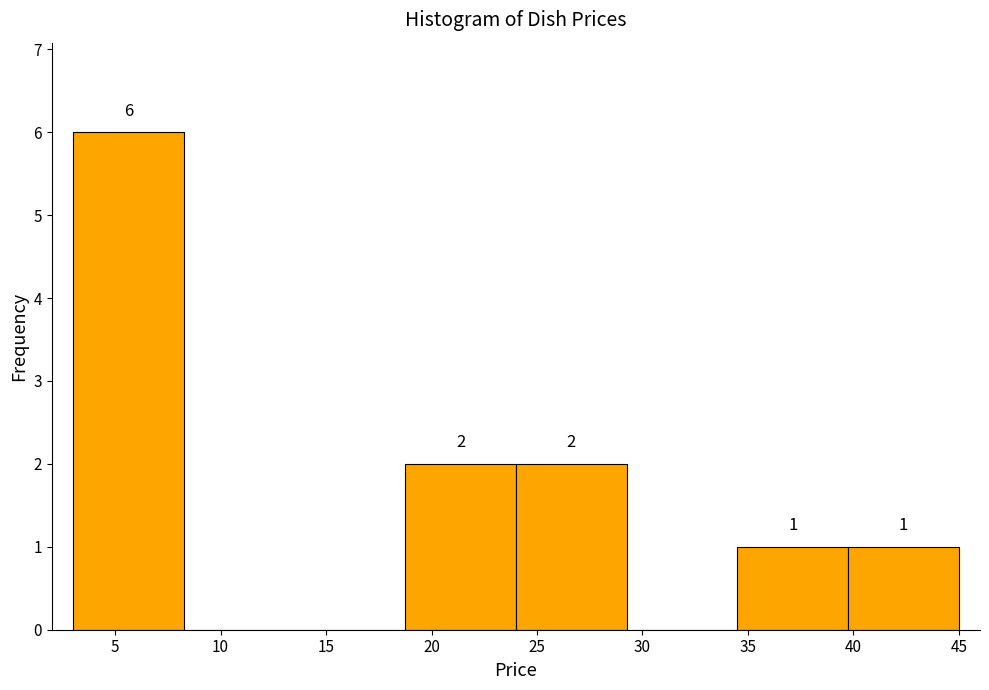

Over which range of the x-axis is the bar tallest?

3.00 to 8.25